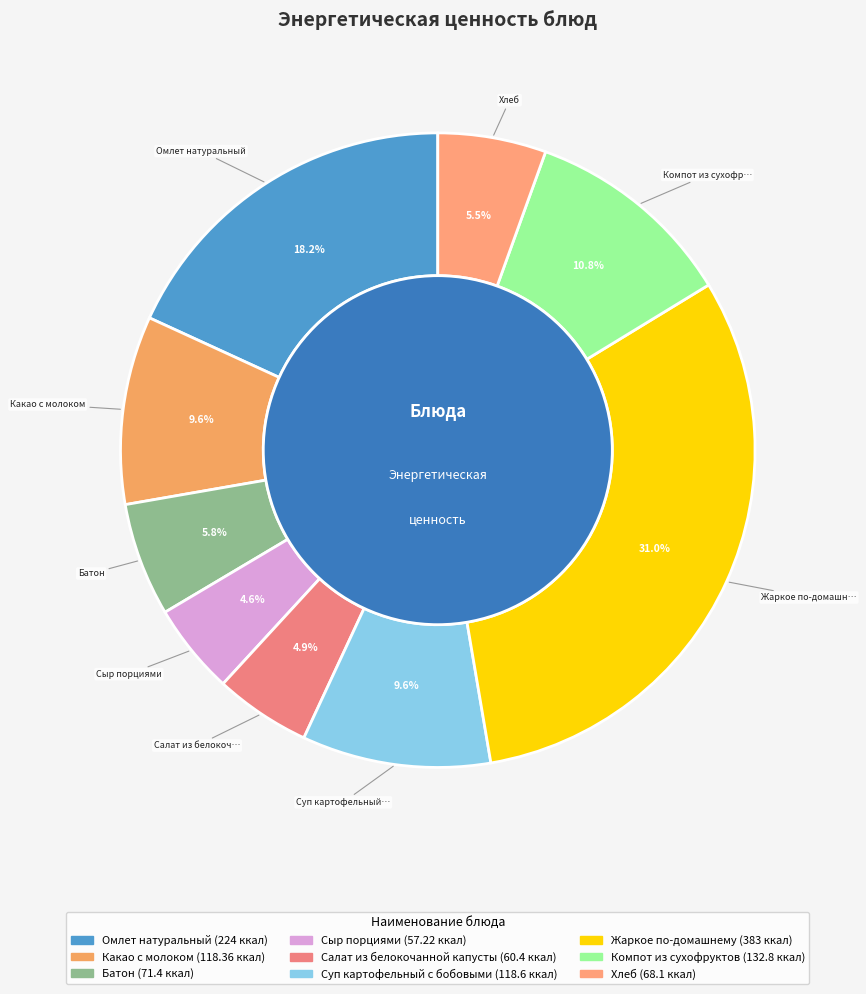

What is the ratio of the value at Жаркое по-домашнему to the value at Омлет натуральный?

1.7